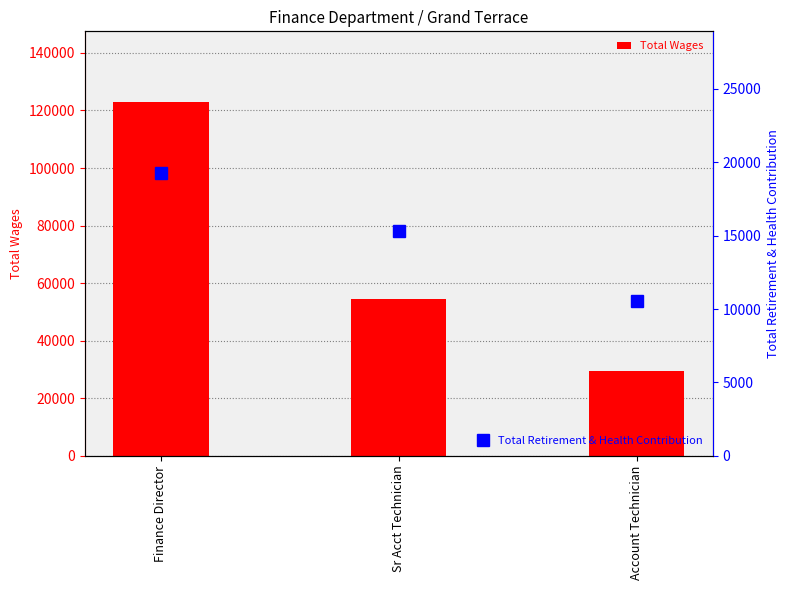

How many series are shown in this chart?

2